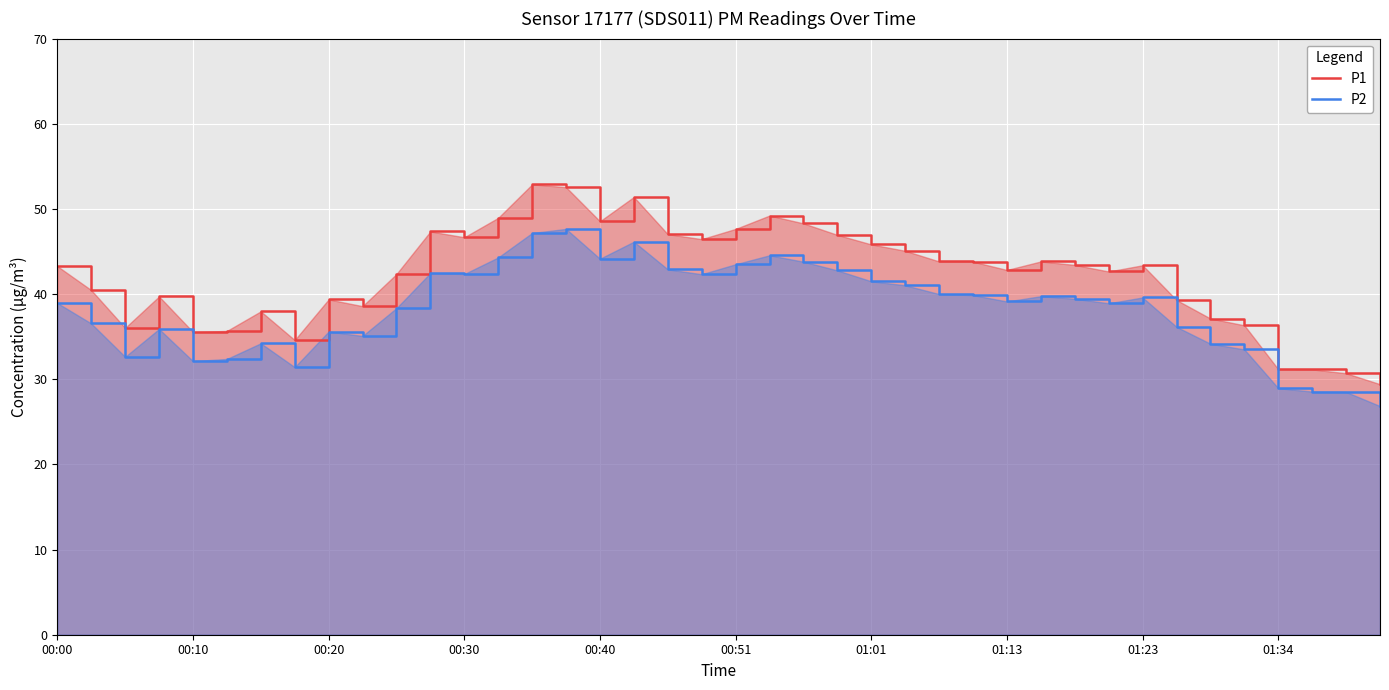

True or false: P2 has more than 1 points higher than both neighbors.

True